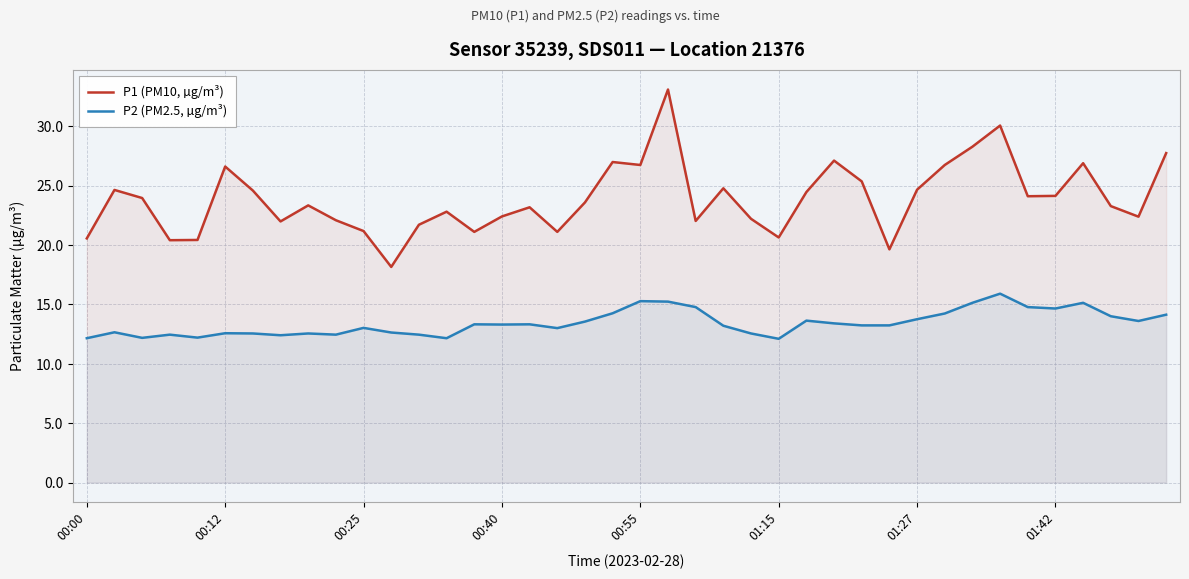

Rank the series by their average value, from highest to lowest.

P1 (PM10, µg/m³), P2 (PM2.5, µg/m³)